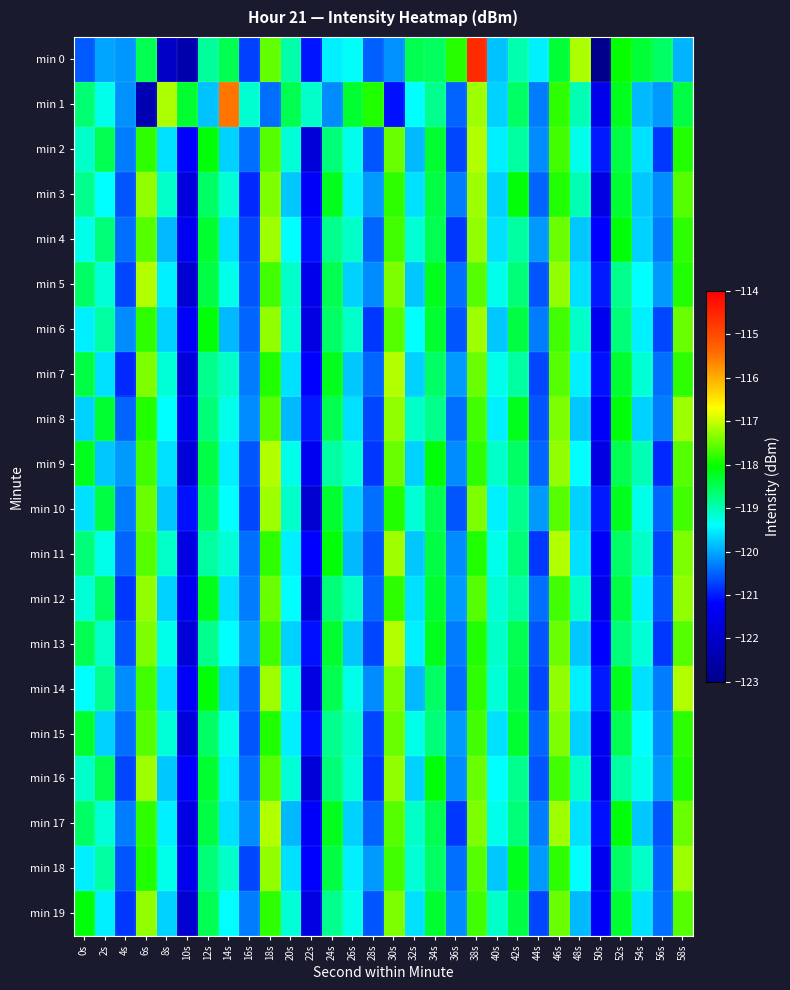

Reading left to right, transcribe all the data shown in this chart.

min 0: 0s=-120.6	2s=-120.0	4s=-120.1	6s=-118.5	8s=-122.1	10s=-122.5	12s=-118.9	14s=-118.5	16s=-120.7	18s=-117.5	20s=-118.9	22s=-121.1	24s=-119.5	26s=-119.4	28s=-120.5	30s=-120.2	32s=-118.5	34s=-118.5	36s=-117.8	38s=-114.6	40s=-119.8	42s=-119.0	44s=-119.5	46s=-118.3	48s=-117.1	50s=-123.0	52s=-118.0	54s=-118.4	56s=-118.6	58s=-119.9
min 1: 0s=-118.7	2s=-119.3	4s=-120.2	6s=-122.4	8s=-117.2	10s=-118.3	12s=-119.8	14s=-115.5	16s=-119.1	18s=-120.4	20s=-118.5	22s=-119.1	24s=-120.2	26s=-118.3	28s=-117.9	30s=-121.1	32s=-119.4	34s=-118.8	36s=-120.5	38s=-117.2	40s=-119.7	42s=-118.6	44s=-120.3	46s=-117.8	48s=-119.0	50s=-121.5	52s=-118.2	54s=-119.9	56s=-120.1	58s=-118.4
min 2: 0s=-119.1	2s=-118.5	4s=-120.3	6s=-117.8	8s=-119.6	10s=-121.2	12s=-118.1	14s=-119.7	16s=-120.4	18s=-117.6	20s=-119.2	22s=-121.8	24s=-118.7	26s=-119.3	28s=-120.6	30s=-117.5	32s=-119.9	34s=-118.3	36s=-120.7	38s=-117.1	40s=-119.5	42s=-118.9	44s=-120.2	46s=-117.7	48s=-119.3	50s=-121.0	52s=-118.4	54s=-119.6	56s=-120.8	58s=-117.9
min 3: 0s=-118.8	2s=-119.4	4s=-120.6	6s=-117.3	8s=-119.1	10s=-121.7	12s=-118.6	14s=-119.2	16s=-120.9	18s=-117.4	20s=-119.8	22s=-121.3	24s=-118.2	26s=-119.5	28s=-120.1	30s=-117.8	32s=-119.6	34s=-118.4	36s=-120.3	38s=-117.2	40s=-119.7	42s=-118.1	44s=-120.5	46s=-117.9	48s=-119.0	50s=-121.6	52s=-118.3	54s=-119.8	56s=-120.2	58s=-117.6
min 4: 0s=-119.3	2s=-118.7	4s=-120.4	6s=-117.6	8s=-119.9	10s=-121.4	12s=-118.3	14s=-119.6	16s=-120.7	18s=-117.2	20s=-119.4	22s=-121.1	24s=-118.8	26s=-119.1	28s=-120.5	30s=-117.7	32s=-119.2	34s=-118.5	36s=-120.8	38s=-117.3	40s=-119.6	42s=-118.9	44s=-120.1	46s=-117.5	48s=-119.8	50s=-121.2	52s=-118.1	54s=-119.7	56s=-120.3	58s=-117.8
min 5: 0s=-118.6	2s=-119.2	4s=-120.7	6s=-117.1	8s=-119.5	10s=-121.9	12s=-118.4	14s=-119.3	16s=-120.6	18s=-117.7	20s=-119.1	22s=-121.5	24s=-118.5	26s=-119.7	28s=-120.2	30s=-117.4	32s=-119.8	34s=-118.2	36s=-120.4	38s=-117.6	40s=-119.3	42s=-118.7	44s=-120.6	46s=-117.3	48s=-119.6	50s=-121.0	52s=-118.8	54s=-119.4	56s=-120.1	58s=-117.9
min 6: 0s=-119.5	2s=-118.9	4s=-120.2	6s=-117.8	8s=-119.7	10s=-121.3	12s=-118.1	14s=-119.9	16s=-120.5	18s=-117.3	20s=-119.2	22s=-121.6	24s=-118.6	26s=-119.1	28s=-120.8	30s=-117.6	32s=-119.4	34s=-118.3	36s=-120.6	38s=-117.2	40s=-119.8	42s=-118.4	44s=-120.3	46s=-117.7	48s=-119.1	50s=-121.4	52s=-118.7	54s=-119.5	56s=-120.7	58s=-117.5
min 7: 0s=-118.4	2s=-119.6	4s=-120.9	6s=-117.4	8s=-119.2	10s=-121.7	12s=-118.8	14s=-119.1	16s=-120.3	18s=-117.9	20s=-119.6	22s=-121.2	24s=-118.2	26s=-119.8	28s=-120.5	30s=-117.1	32s=-119.7	34s=-118.6	36s=-120.1	38s=-117.5	40s=-119.3	42s=-118.9	44s=-120.7	46s=-117.6	48s=-119.5	50s=-121.1	52s=-118.3	54s=-119.2	56s=-120.4	58s=-117.8
min 8: 0s=-119.7	2s=-118.3	4s=-120.5	6s=-117.9	8s=-119.4	10s=-121.5	12s=-118.7	14s=-119.3	16s=-120.2	18s=-117.6	20s=-119.9	22s=-121.0	24s=-118.5	26s=-119.6	28s=-120.7	30s=-117.3	32s=-119.1	34s=-118.8	36s=-120.4	38s=-117.7	40s=-119.5	42s=-118.2	44s=-120.6	46s=-117.4	48s=-119.8	50s=-121.3	52s=-118.1	54s=-119.7	56s=-120.3	58s=-117.2
min 9: 0s=-118.2	2s=-119.8	4s=-120.1	6s=-117.7	8s=-119.6	10s=-121.8	12s=-118.4	14s=-119.5	16s=-120.6	18s=-117.1	20s=-119.3	22s=-121.4	24s=-118.9	26s=-119.2	28s=-120.8	30s=-117.5	32s=-119.7	34s=-118.1	36s=-120.2	38s=-117.8	40s=-119.1	42s=-118.6	44s=-120.5	46s=-117.3	48s=-119.4	50s=-121.6	52s=-118.5	54s=-119.0	56s=-120.9	58s=-117.6
min 10: 0s=-119.6	2s=-118.4	4s=-120.3	6s=-117.5	8s=-119.8	10s=-121.1	12s=-118.6	14s=-119.4	16s=-120.7	18s=-117.2	20s=-119.1	22s=-121.9	24s=-118.3	26s=-119.7	28s=-120.4	30s=-117.9	32s=-119.2	34s=-118.5	36s=-120.6	38s=-117.4	40s=-119.5	42s=-118.8	44s=-120.1	46s=-117.6	48s=-119.7	50s=-121.0	52s=-118.2	54s=-119.3	56s=-120.5	58s=-117.7
min 11: 0s=-118.7	2s=-119.3	4s=-120.5	6s=-117.6	8s=-119.1	10s=-121.6	12s=-118.9	14s=-119.2	16s=-120.4	18s=-117.8	20s=-119.5	22s=-121.2	24s=-118.1	26s=-119.9	28s=-120.6	30s=-117.2	32s=-119.8	34s=-118.4	36s=-120.2	38s=-117.9	40s=-119.3	42s=-118.7	44s=-120.8	46s=-117.1	48s=-119.6	50s=-121.3	52s=-118.6	54s=-119.1	56s=-120.7	58s=-117.4
min 12: 0s=-119.2	2s=-118.6	4s=-120.8	6s=-117.3	8s=-119.7	10s=-121.4	12s=-118.2	14s=-119.6	16s=-120.3	18s=-117.5	20s=-119.4	22s=-121.7	24s=-118.7	26s=-119.1	28s=-120.5	30s=-117.8	32s=-119.6	34s=-118.3	36s=-120.1	38s=-117.6	40s=-119.2	42s=-118.9	44s=-120.4	46s=-117.7	48s=-119.1	50s=-121.5	52s=-118.4	54s=-119.5	56s=-120.6	58s=-117.3
min 13: 0s=-118.5	2s=-119.1	4s=-120.6	6s=-117.4	8s=-119.3	10s=-121.8	12s=-118.8	14s=-119.4	16s=-120.1	18s=-117.7	20s=-119.7	22s=-121.1	24s=-118.3	26s=-119.8	28s=-120.7	30s=-117.1	32s=-119.5	34s=-118.2	36s=-120.3	38s=-117.9	40s=-119.1	42s=-118.5	44s=-120.6	46s=-117.5	48s=-119.8	50s=-121.2	52s=-118.7	54s=-119.2	56s=-120.8	58s=-117.6
min 14: 0s=-119.4	2s=-118.8	4s=-120.2	6s=-117.7	8s=-119.6	10s=-121.3	12s=-118.1	14s=-119.7	16s=-120.5	18s=-117.2	20s=-119.3	22s=-121.6	24s=-118.5	26s=-119.3	28s=-120.2	30s=-117.4	32s=-119.9	34s=-118.6	36s=-120.4	38s=-117.8	40s=-119.2	42s=-118.4	44s=-120.7	46s=-117.3	48s=-119.5	50s=-121.0	52s=-118.2	54s=-119.6	56s=-120.3	58s=-117.1
min 15: 0s=-118.3	2s=-119.7	4s=-120.4	6s=-117.6	8s=-119.2	10s=-121.7	12s=-118.6	14s=-119.3	16s=-120.6	18s=-117.9	20s=-119.5	22s=-121.1	24s=-118.8	26s=-119.1	28s=-120.7	30s=-117.5	32s=-119.3	34s=-118.7	36s=-120.1	38s=-117.7	40s=-119.6	42s=-118.3	44s=-120.5	46s=-117.4	48s=-119.7	50s=-121.4	52s=-118.5	54s=-119.4	56s=-120.2	58s=-117.8
min 16: 0s=-119.1	2s=-118.5	4s=-120.7	6s=-117.2	8s=-119.8	10s=-121.2	12s=-118.3	14s=-119.5	16s=-120.4	18s=-117.6	20s=-119.2	22s=-121.8	24s=-118.7	26s=-119.2	28s=-120.8	30s=-117.3	32s=-119.7	34s=-118.1	36s=-120.2	38s=-117.5	40s=-119.4	42s=-118.8	44s=-120.6	46s=-117.7	48s=-119.1	50s=-121.5	52s=-118.9	54s=-119.3	56s=-120.1	58s=-117.9
min 17: 0s=-118.6	2s=-119.2	4s=-120.3	6s=-117.8	8s=-119.5	10s=-121.6	12s=-118.4	14s=-119.6	16s=-120.2	18s=-117.1	20s=-119.9	22s=-121.3	24s=-118.2	26s=-119.7	28s=-120.5	30s=-117.6	32s=-119.1	34s=-118.5	36s=-120.8	38s=-117.4	40s=-119.3	42s=-118.7	44s=-120.3	46s=-117.2	48s=-119.6	50s=-121.1	52s=-118.1	54s=-119.8	56s=-120.6	58s=-117.5
min 18: 0s=-119.5	2s=-118.9	4s=-120.6	6s=-117.9	8s=-119.3	10s=-121.5	12s=-118.7	14s=-119.1	16s=-120.7	18s=-117.3	20s=-119.6	22s=-121.2	24s=-118.4	26s=-119.5	28s=-120.1	30s=-117.7	32s=-119.2	34s=-118.6	36s=-120.4	38s=-117.6	40s=-119.8	42s=-118.2	44s=-120.1	46s=-117.8	48s=-119.4	50s=-121.4	52s=-118.6	54s=-119.1	56s=-120.5	58s=-117.2
min 19: 0s=-118.1	2s=-119.5	4s=-120.8	6s=-117.3	8s=-119.7	10s=-121.9	12s=-118.5	14s=-119.4	16s=-120.3	18s=-117.8	20s=-119.2	22s=-121.6	24s=-118.8	26s=-119.3	28s=-120.6	30s=-117.4	32s=-119.6	34s=-118.3	36s=-120.2	38s=-117.7	40s=-119.1	42s=-118.4	44s=-120.7	46s=-117.5	48s=-119.9	50s=-121.3	52s=-118.3	54s=-119.6	56s=-120.4	58s=-117.6